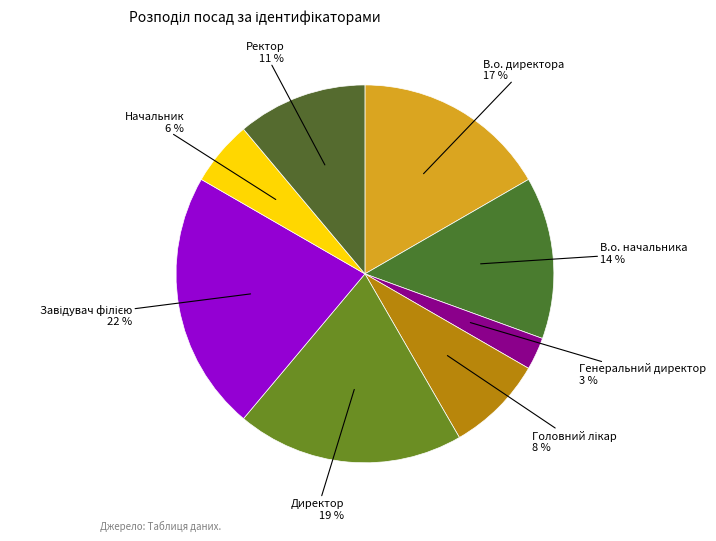

Which has a higher value, В.о. начальника or В.о. директора?

В.о. директора